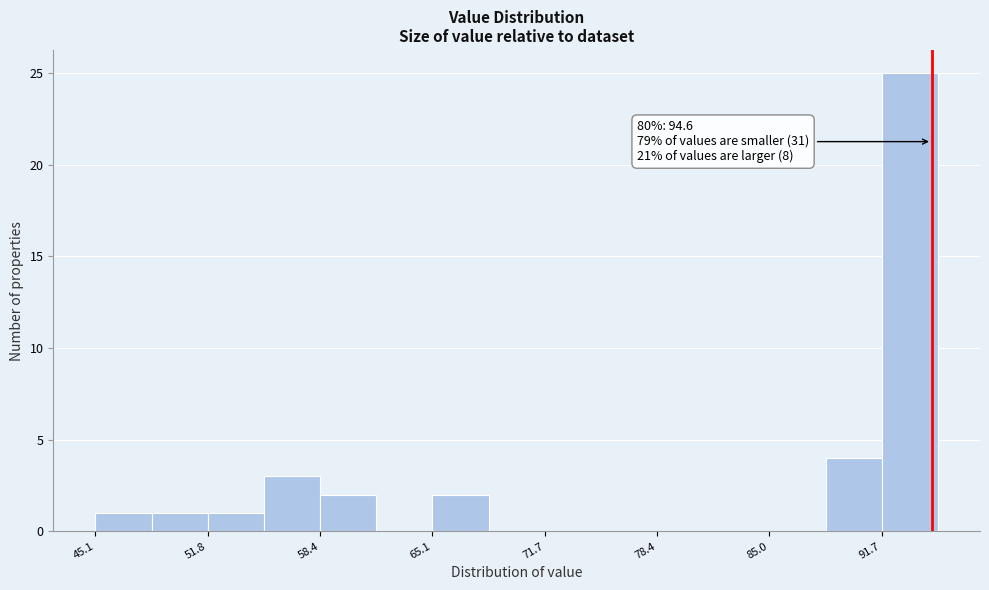

Around what value on the x-axis is the tallest bar? Give the approximate position of its centre, as read against the axis.

93